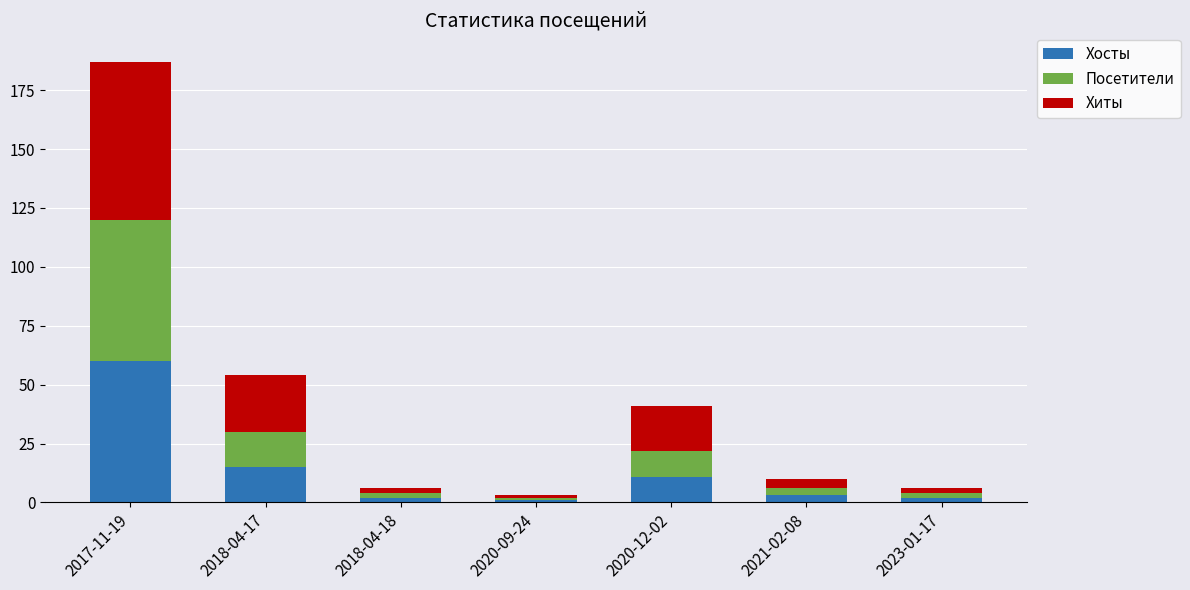

Where is Хосты nearest to the value 30?

2018-04-17